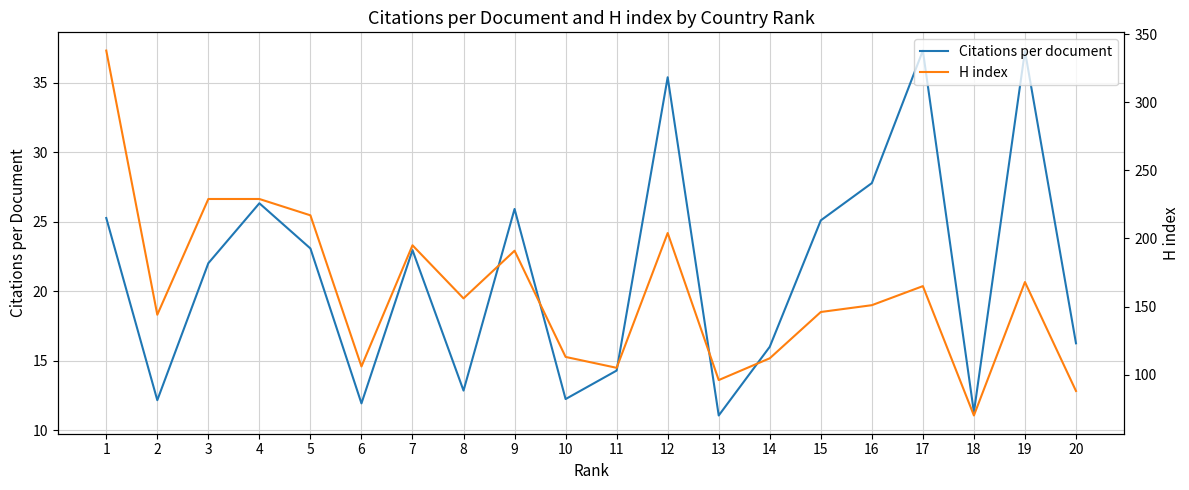

Rank the series by their maximum value, from highest to lowest.

H index, Citations per document